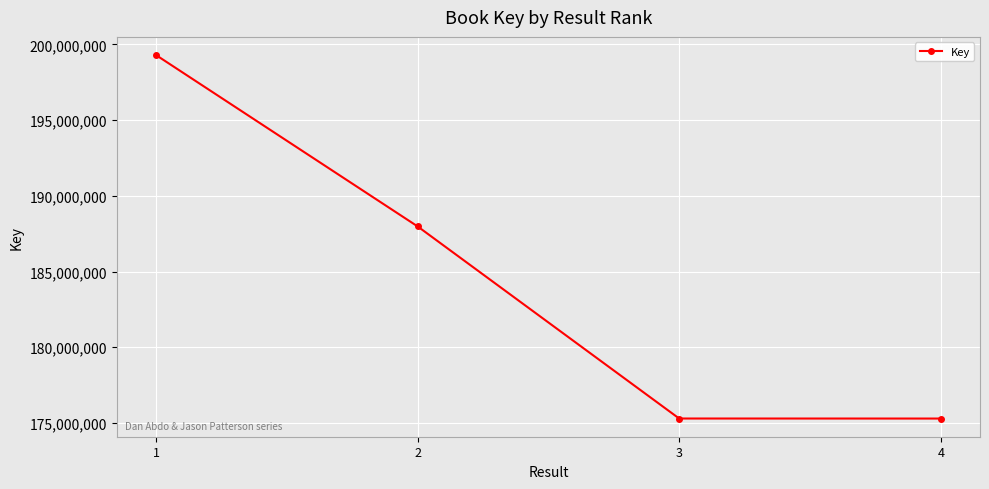

How many lines are shown in the chart?

1